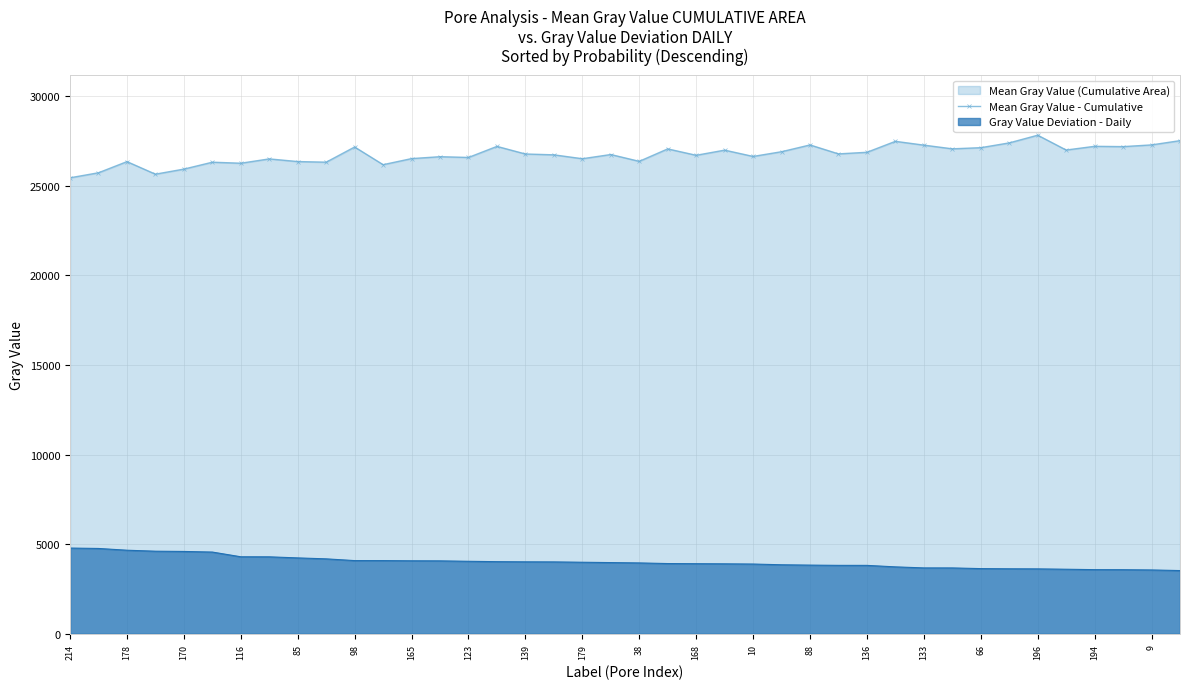

True or false: Mean Gray Value - Cumulative and Gray Value Deviation - Daily cross at least once.

False